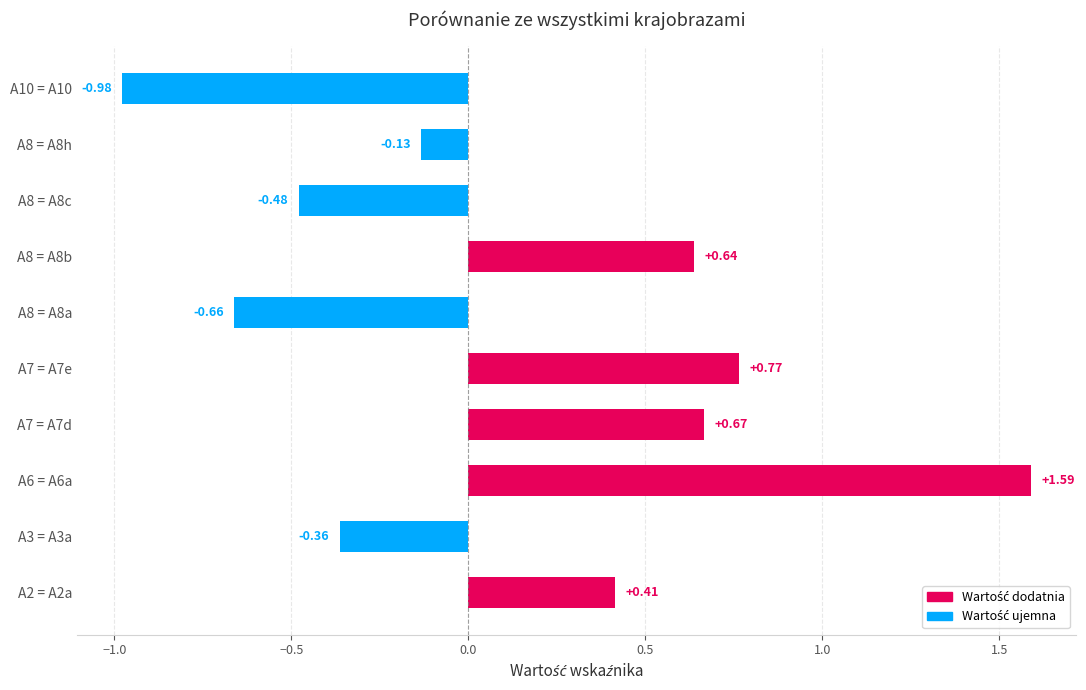

List the labels in order of value, smallest first.

A10 = A10, A8 = A8a, A8 = A8c, A3 = A3a, A8 = A8h, A2 = A2a, A8 = A8b, A7 = A7d, A7 = A7e, A6 = A6a